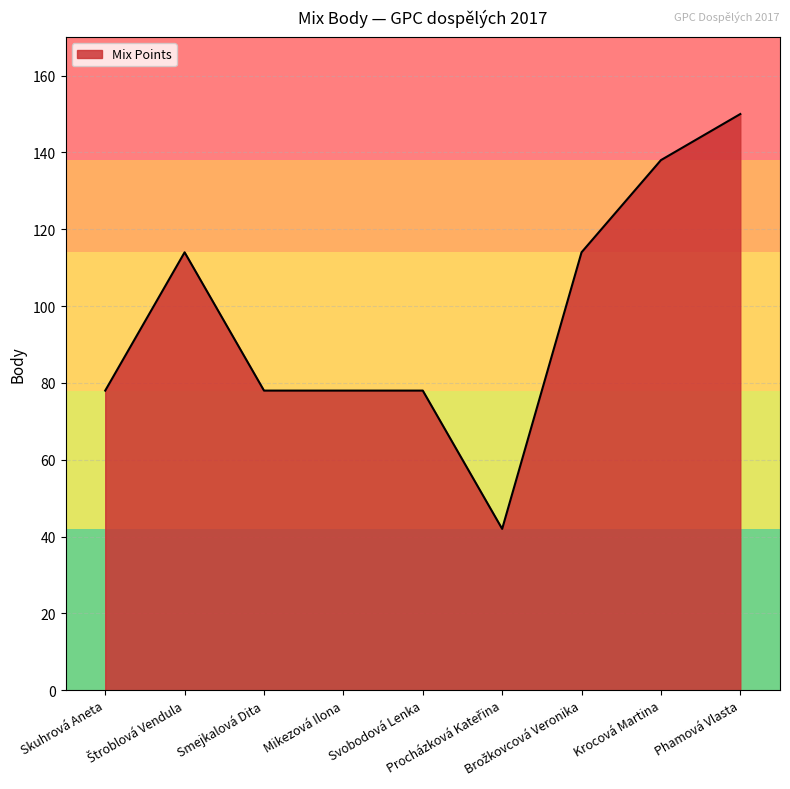

What is the sum of all values?

870